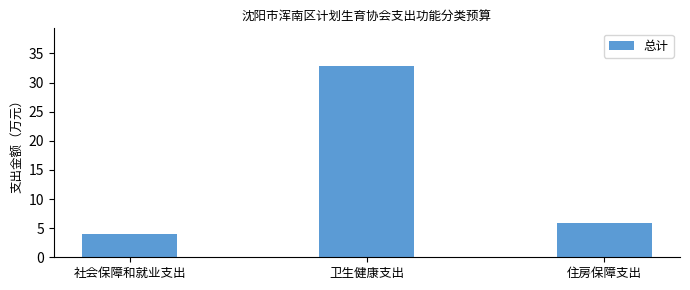

What is the greatest value displayed?

32.8